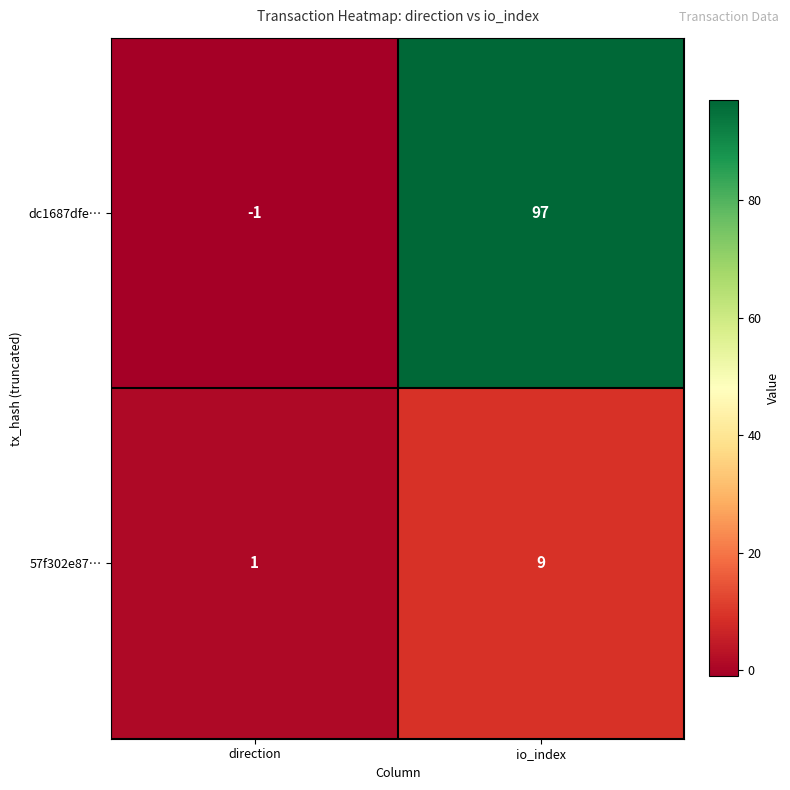

Reading left to right, extract all data points from this chart.

dc1687dfe…: direction=-1	io_index=97
57f302e87…: direction=1	io_index=9